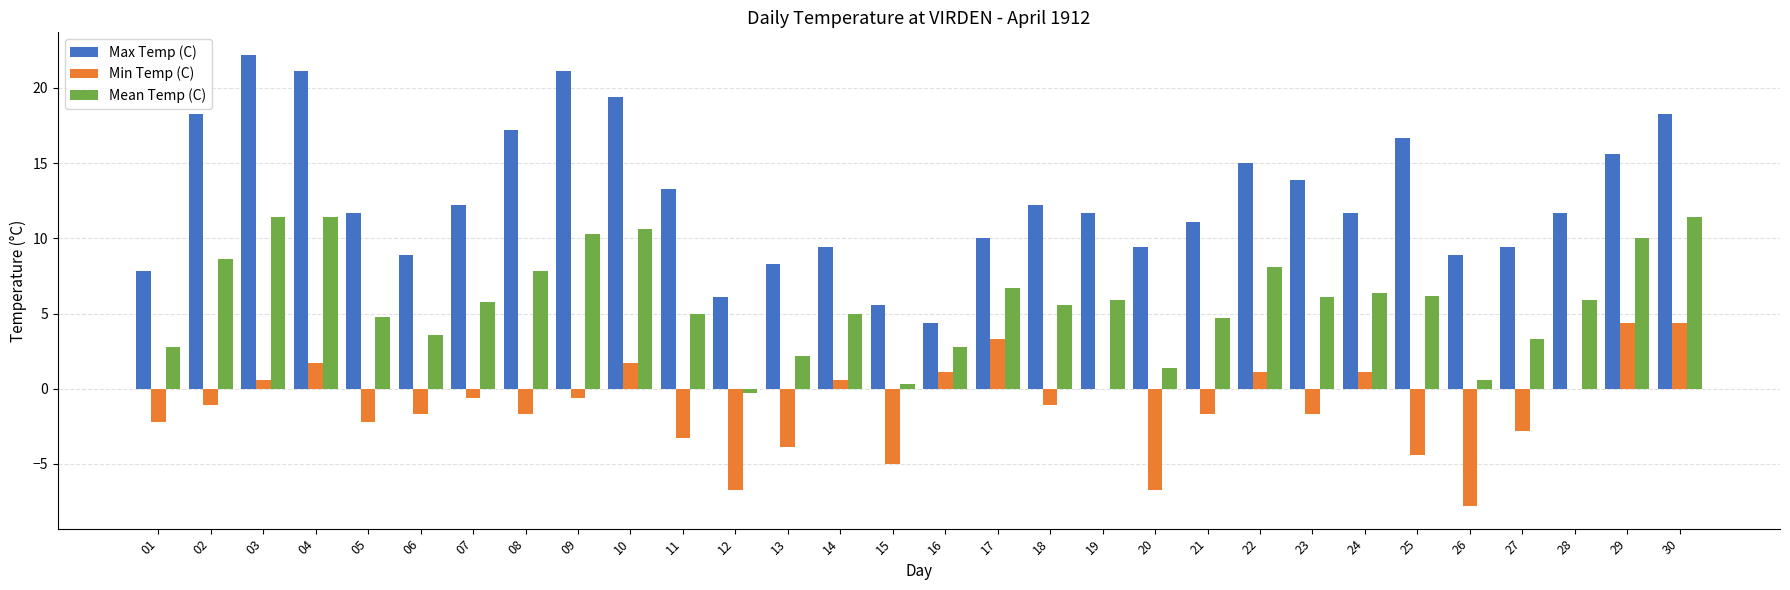

What is the sum of all Min Temp (C) values?

-35.2